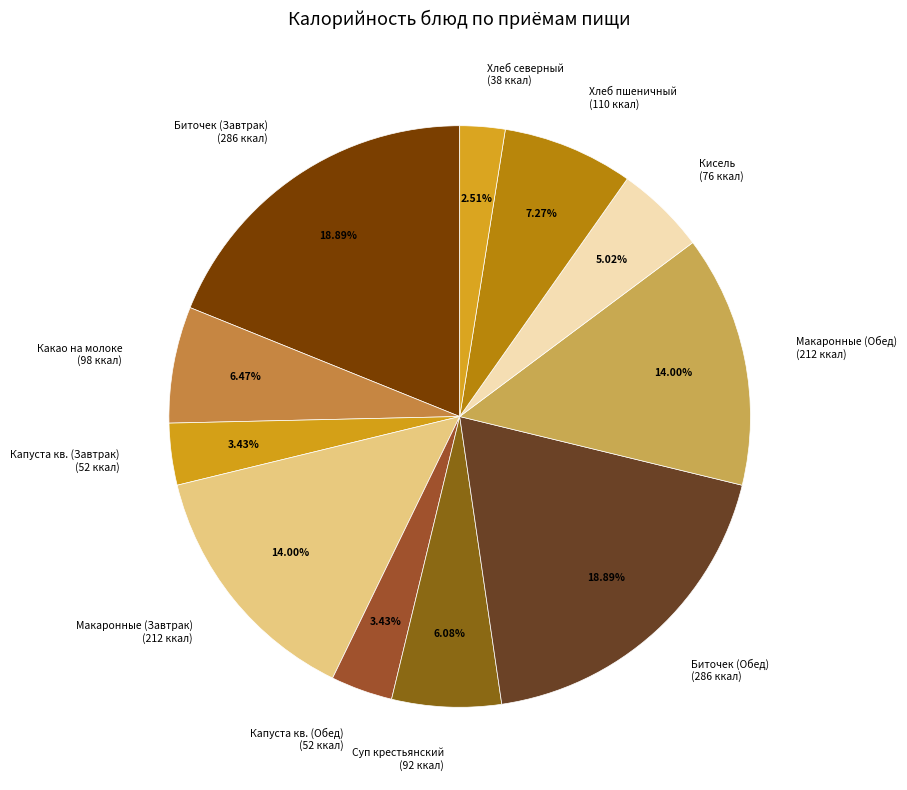

Is the sum of Хлеб пшеничный (110 ккал) and Биточек (Обед) (286 ккал) greater than half?

No